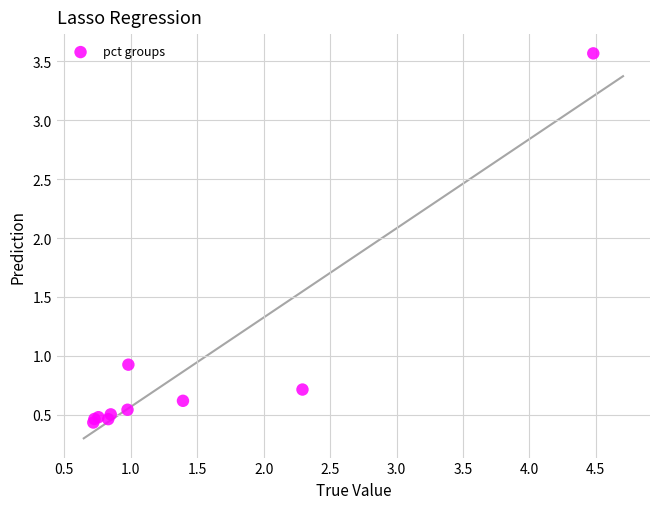

What Y value in the scatter plot is closest to 2?

0.9